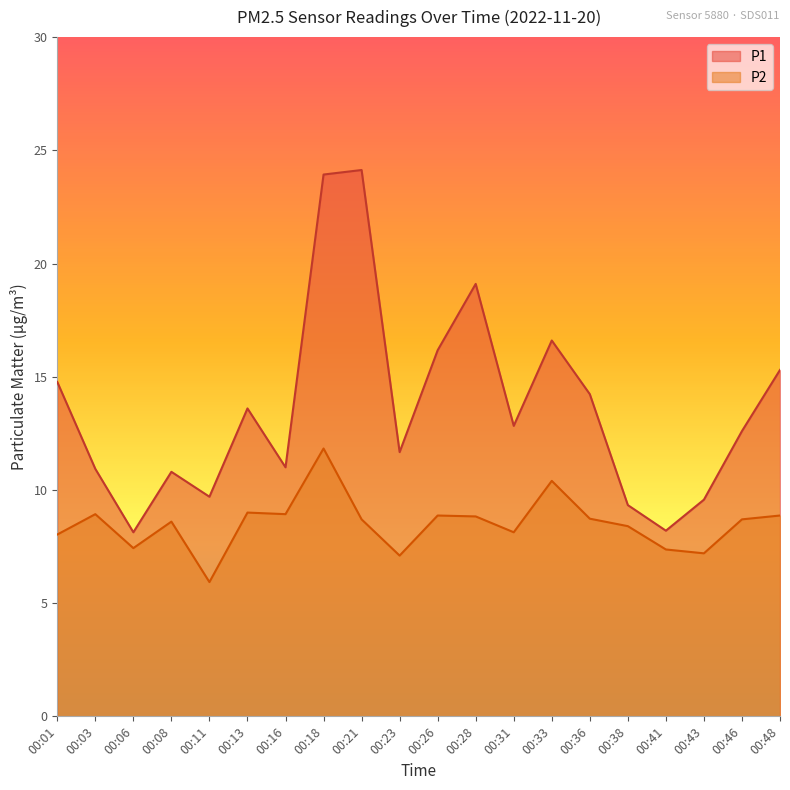

Rank the series at 00:23 from lowest to highest value.

P2, P1